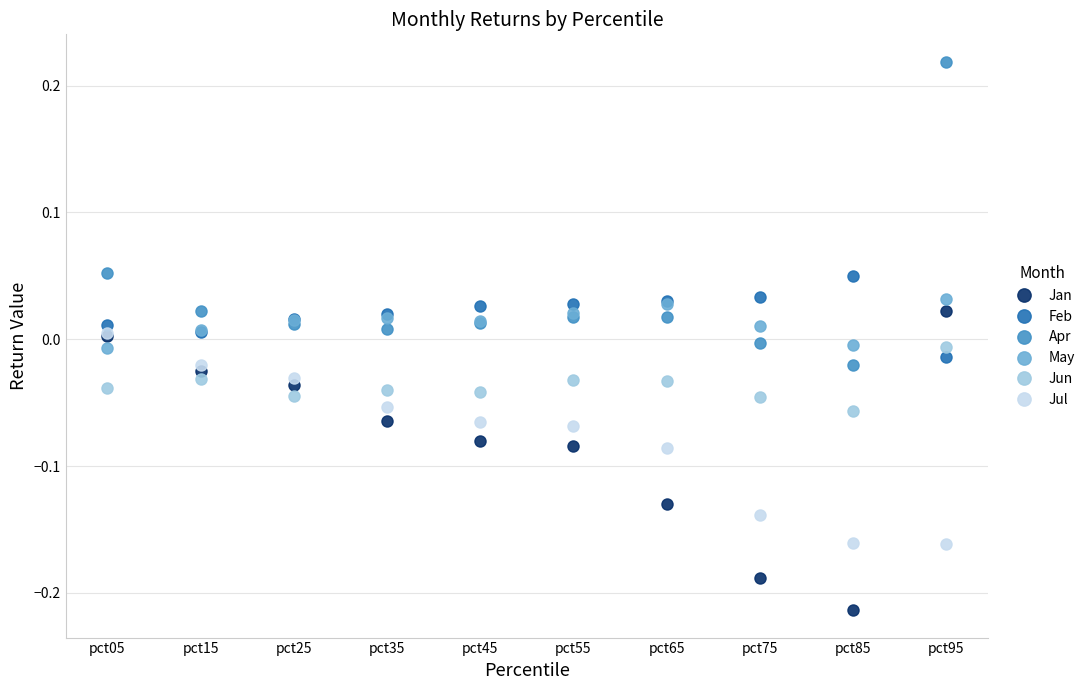

True or false: Jun and Jan intersect in this chart.

True